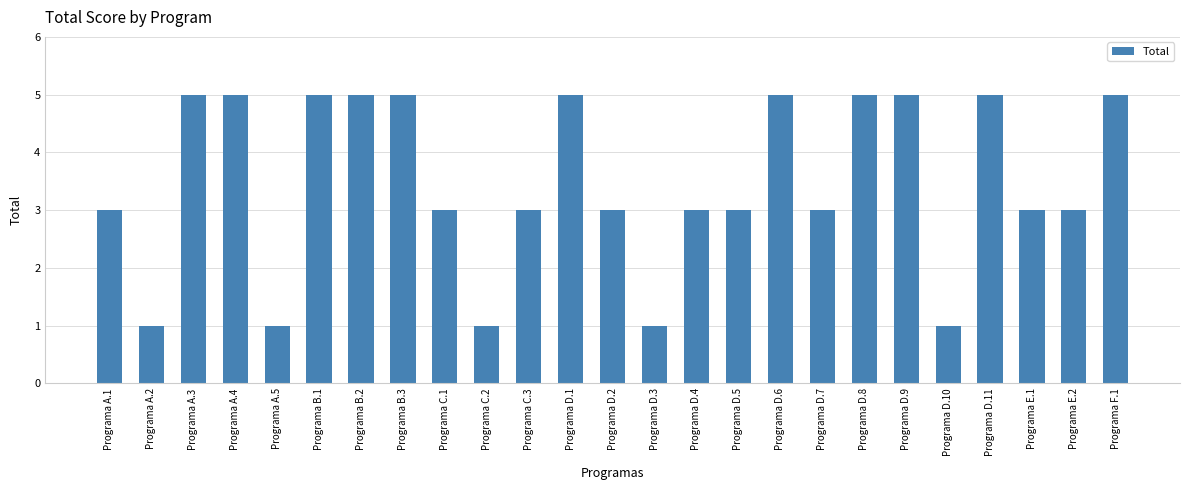

What is the difference between the maximum and minimum values?

4